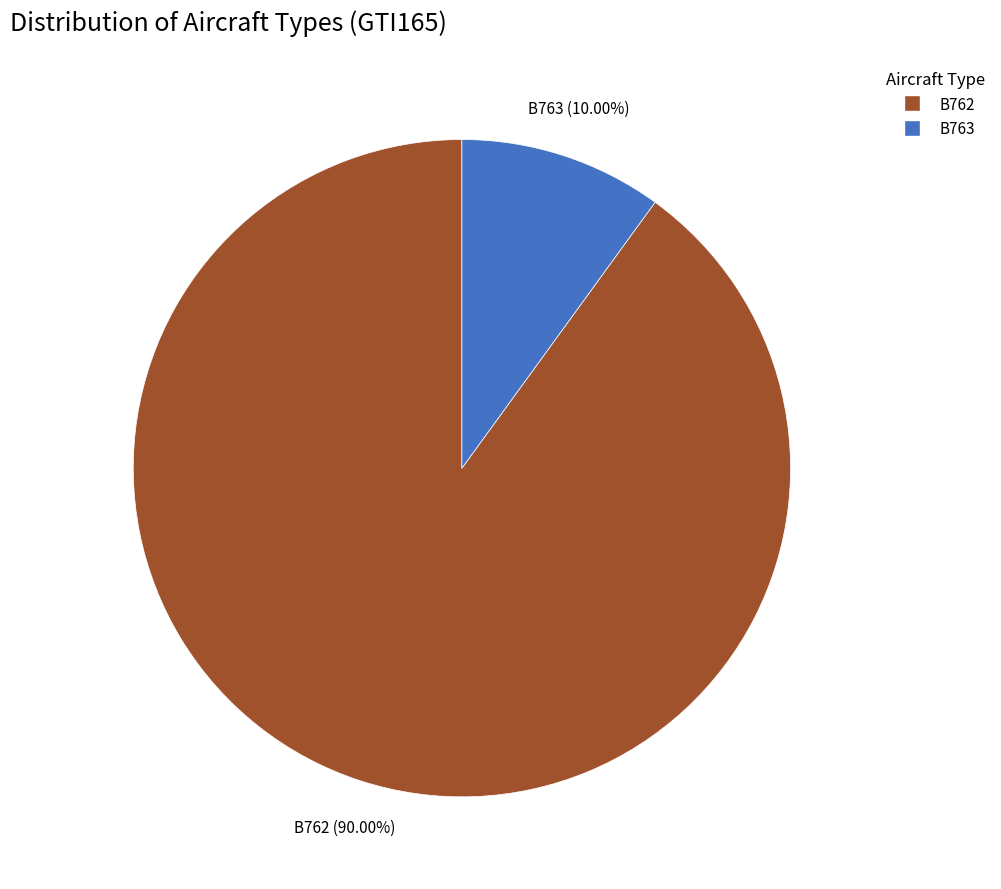

To the nearest percent, what is the difference between the largest and smallest slice percentages?

80%